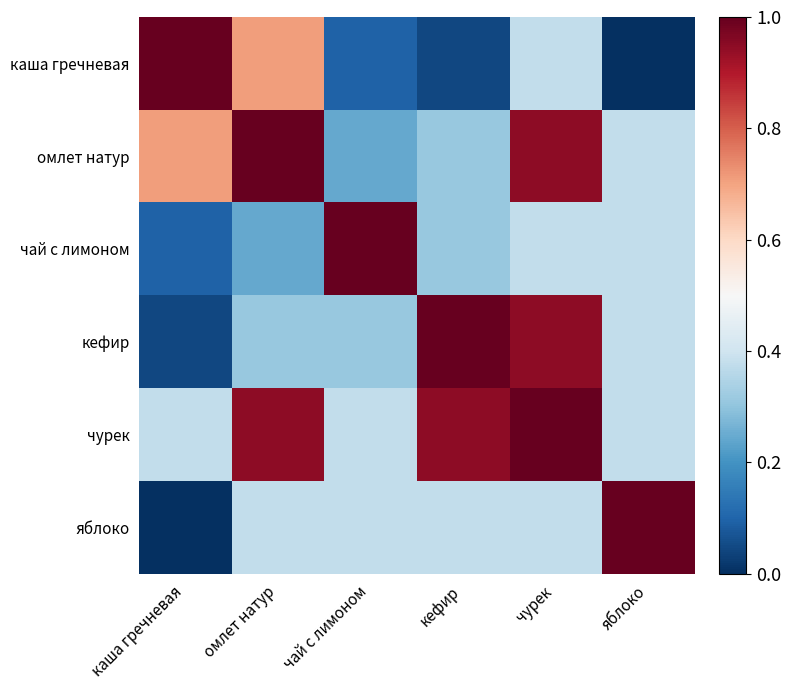

Which series has the widest spread of values?

каша гречневая